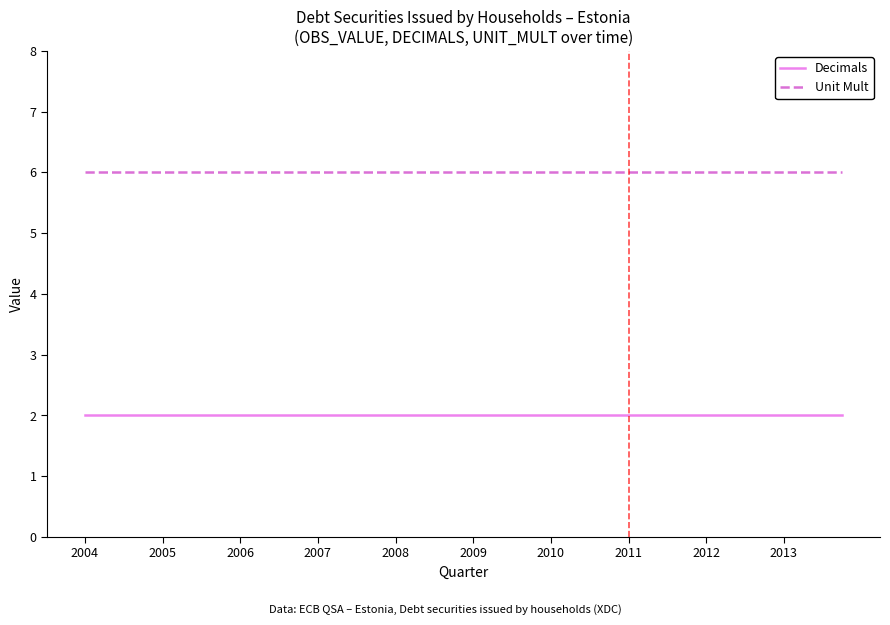

True or false: Decimals and Unit Mult cross at least once.

False